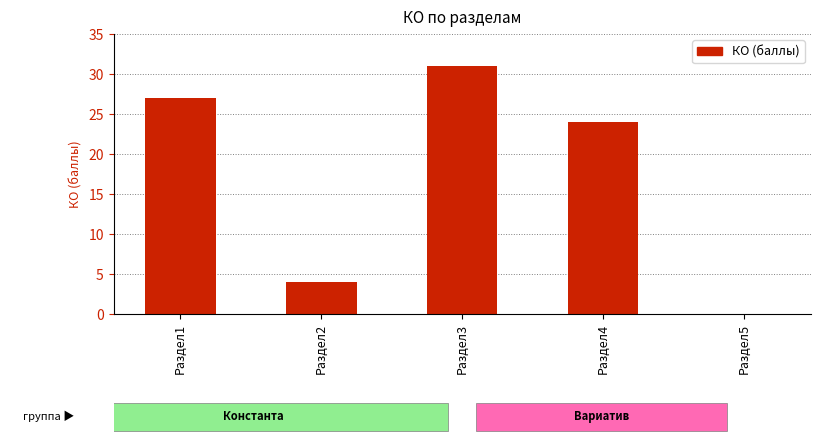

Where does the data first go above 24?

Раздел1